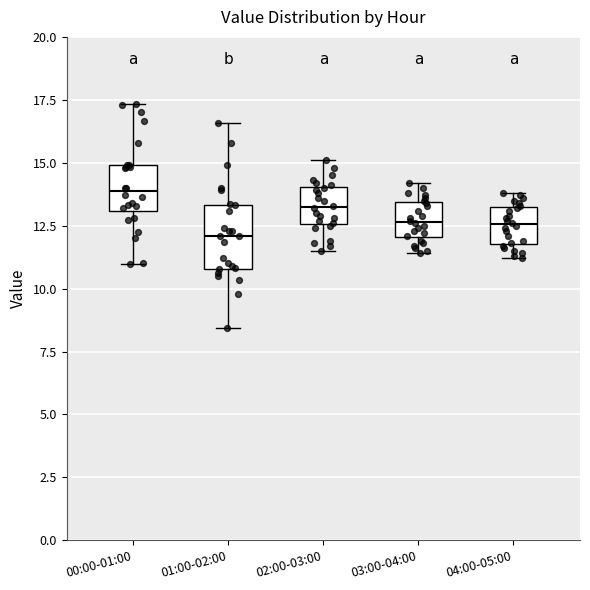

Where is the upper edge of the box for 01:00-02:00 on the y-axis? The values are not printed on the chart, so give them approximately, as read against the axis.

13.5